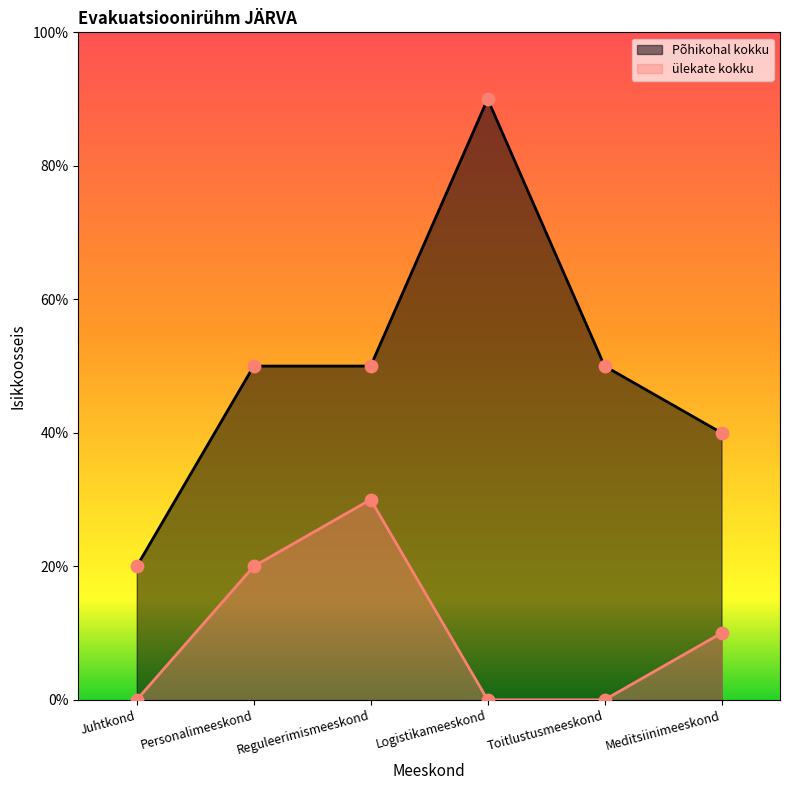

Which series has the largest total across all categories?

Põhikohal kokku